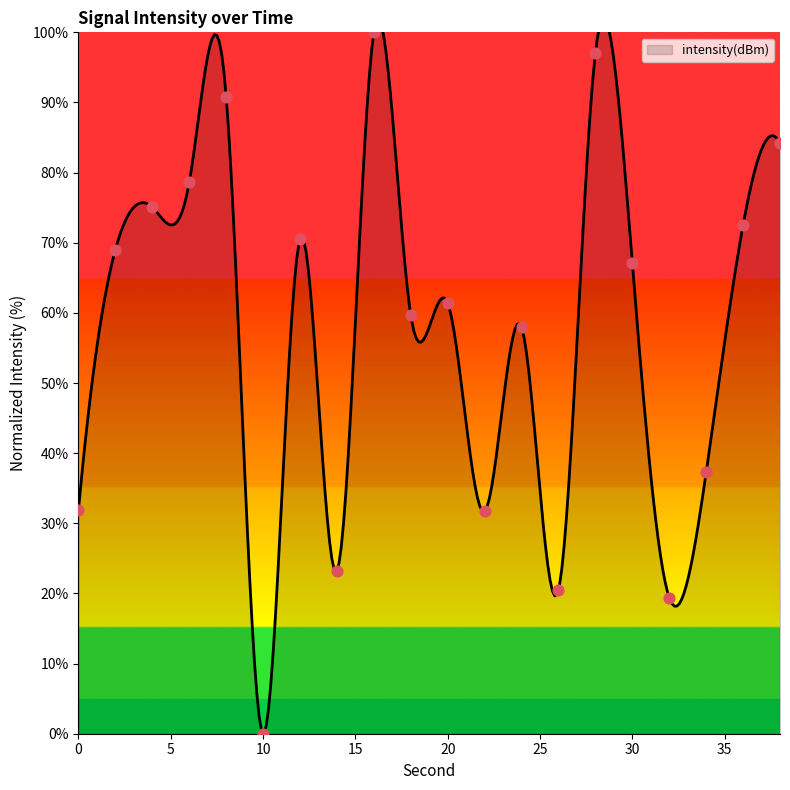

Approximately how many times larger is the value at 12 compared to 28?

0.7